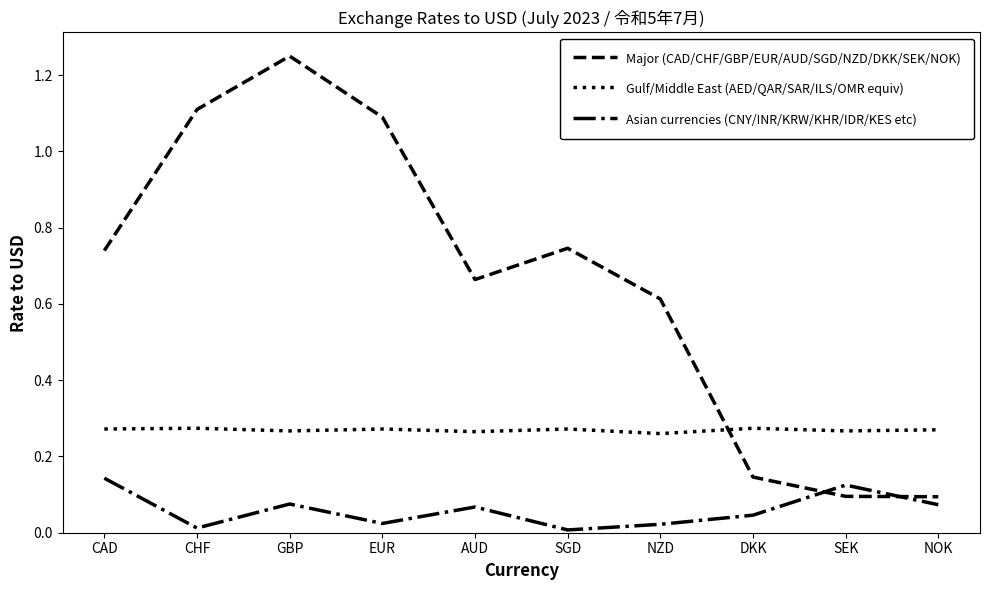

What is the sum of all Asian currencies (CNY/INR/KRW/KHR/IDR/KES etc) values?

0.6